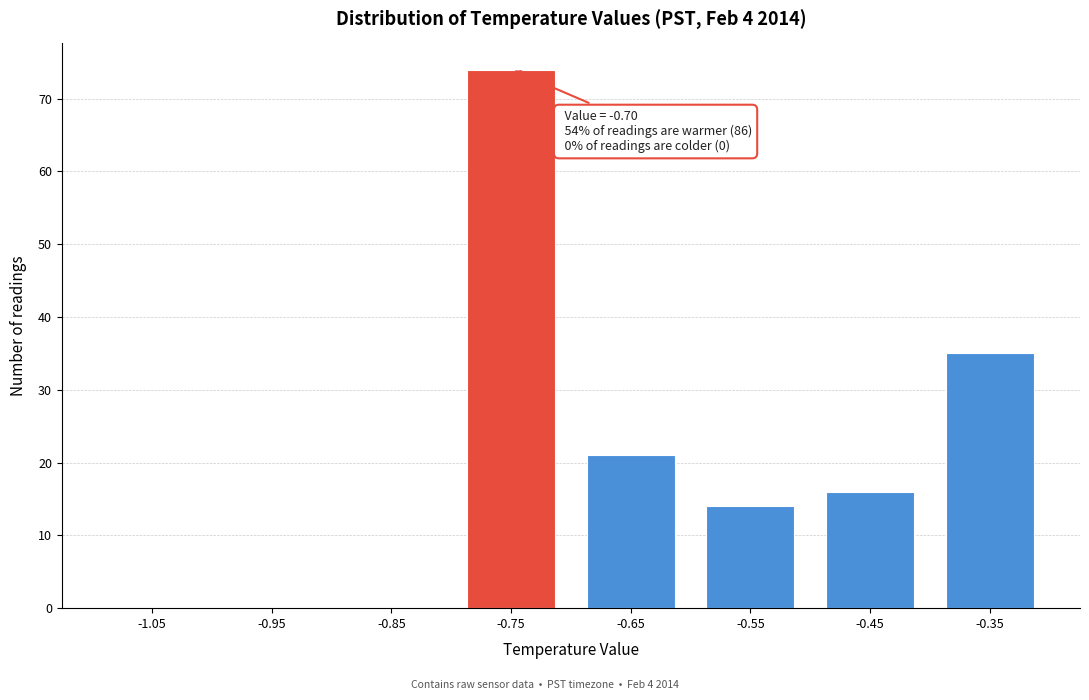

Reading left to right, transcribe all the data shown in this chart.

-1.05=0	-0.95=0	-0.85=0	-0.75=74	-0.65=21	-0.55=14	-0.45=16	-0.35=35